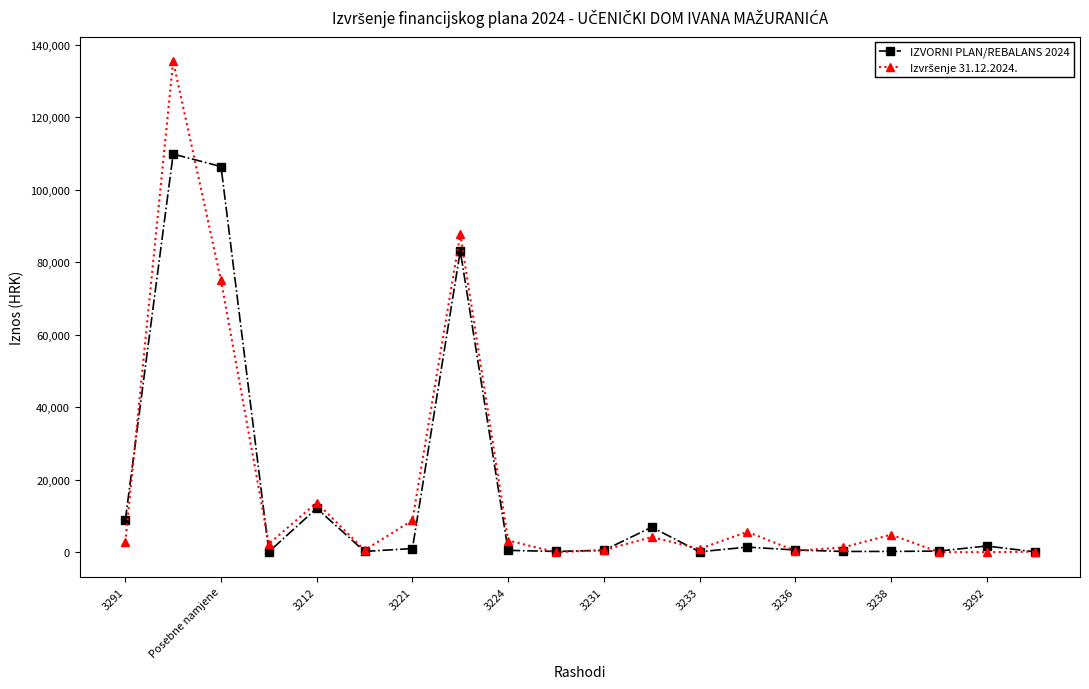

What is the greatest value displayed?

135453.8